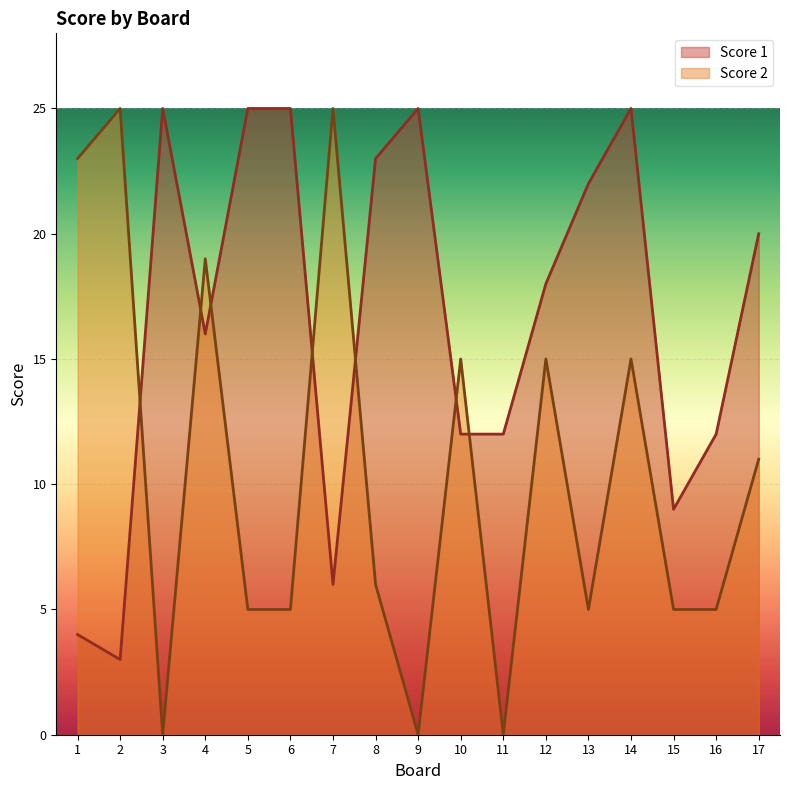

Which label corresponds to the largest value in the chart?

3